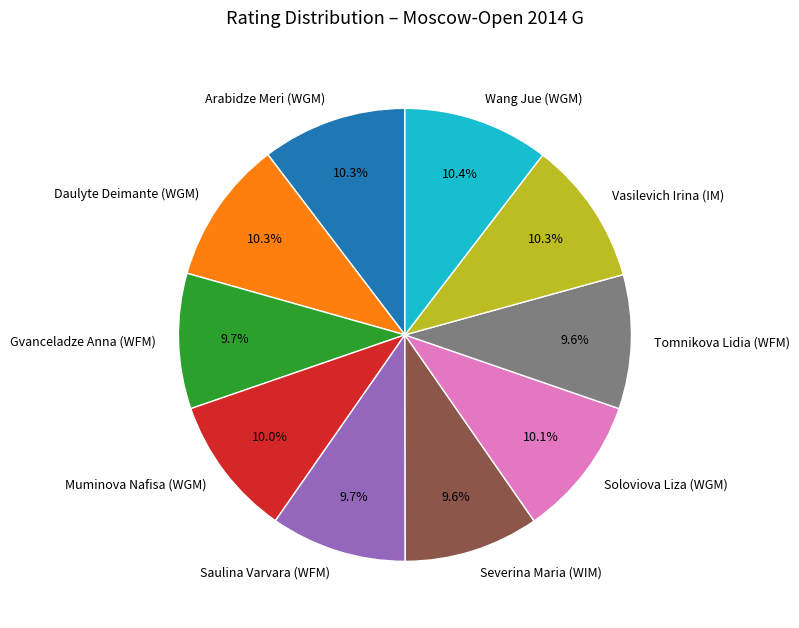

What portion of the pie excludes Gvanceladze Anna (WFM)?

90.3%